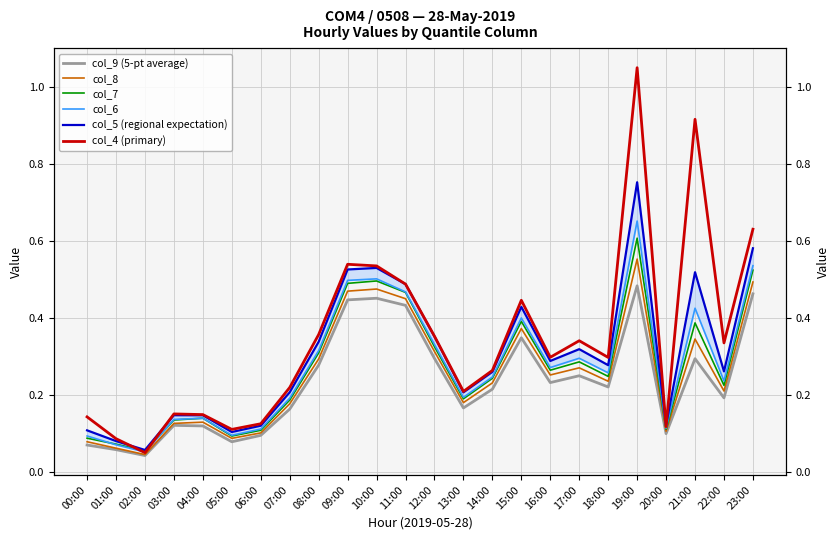

Which category has the lowest value in the col_8 series?

02:00